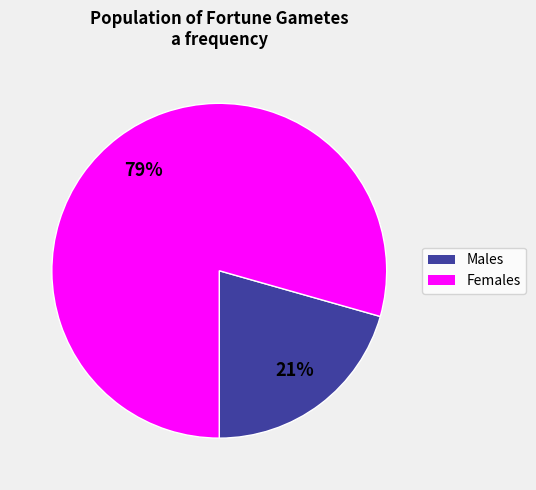

Does any single category account for the majority?

Yes